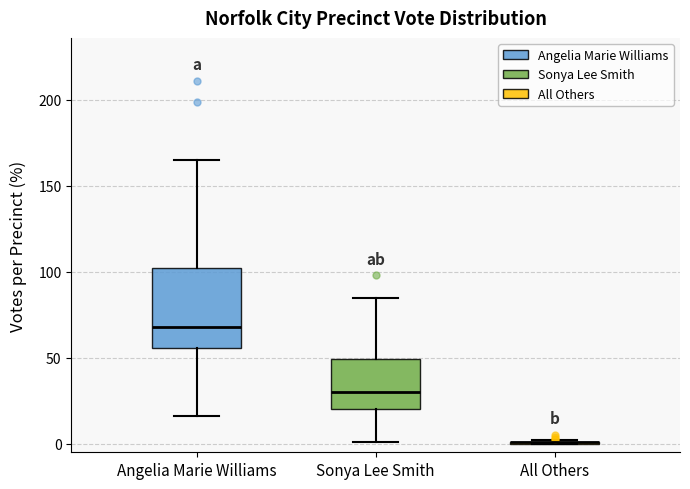

Where is the upper edge of the box for Sonya Lee Smith on the y-axis? The values are not printed on the chart, so give them approximately, as read against the axis.

50